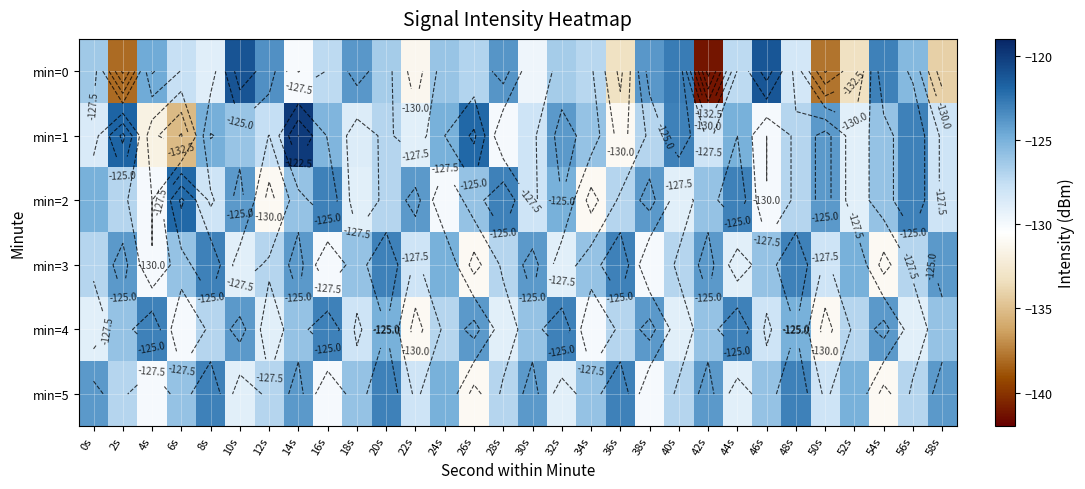

What is the lowest value of the min=4 series?

-131.0